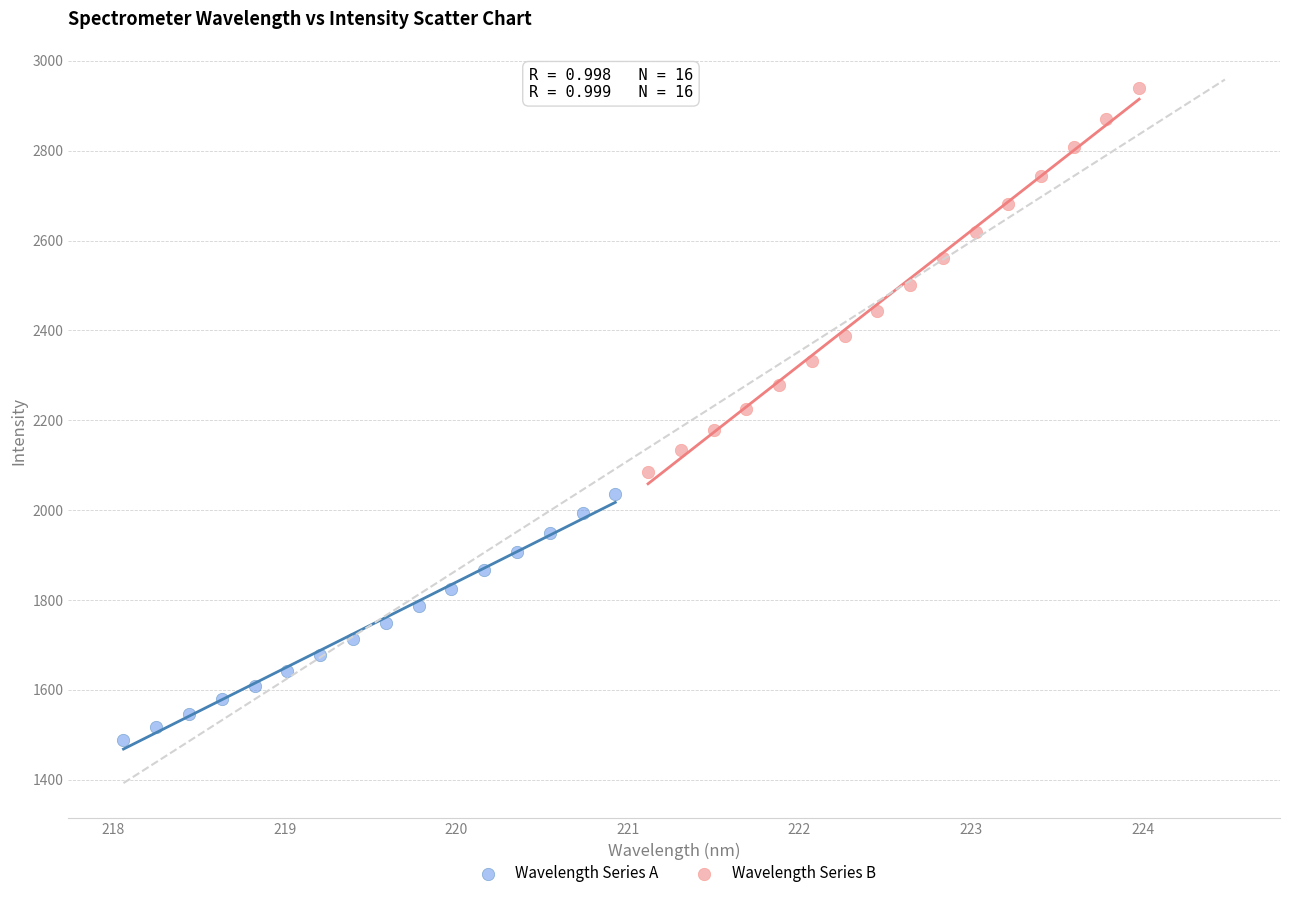

Which series reaches the maximum Y coordinate?

Wavelength Series B